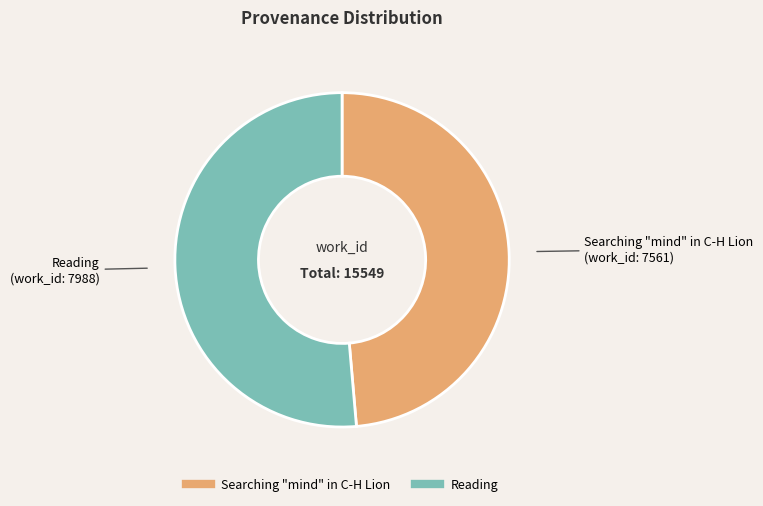

True or false: Reading accounts for 51% of the total.

True